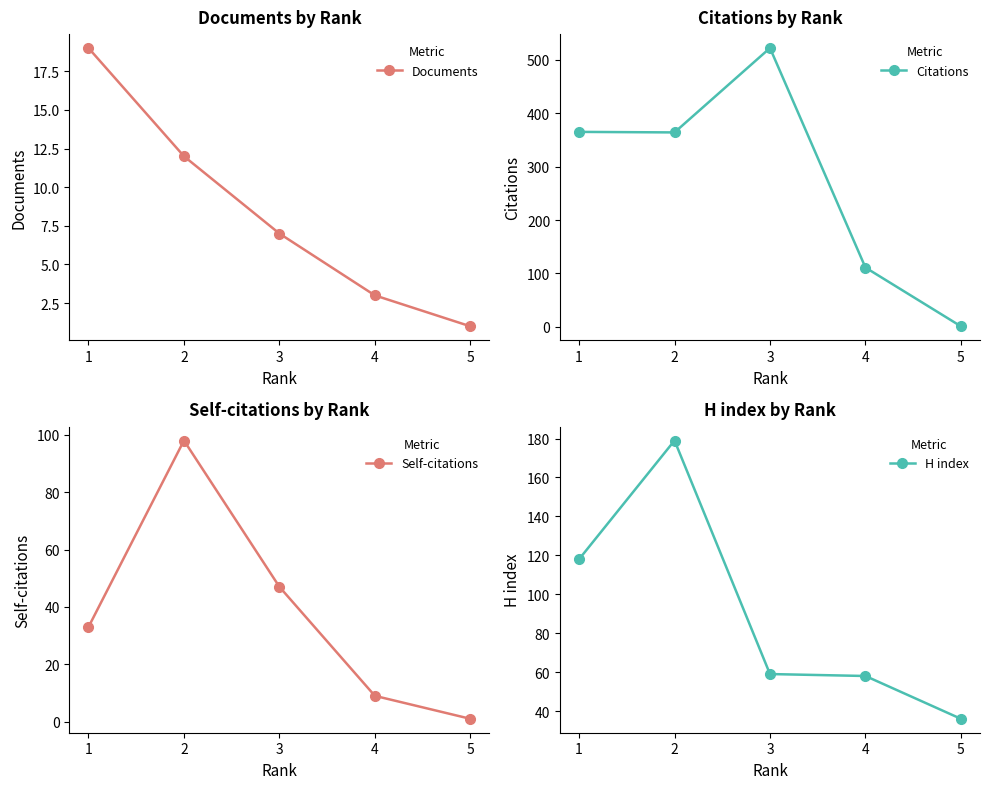

What are all the series names shown in the legend?

Documents, Citations, Self-citations, H index